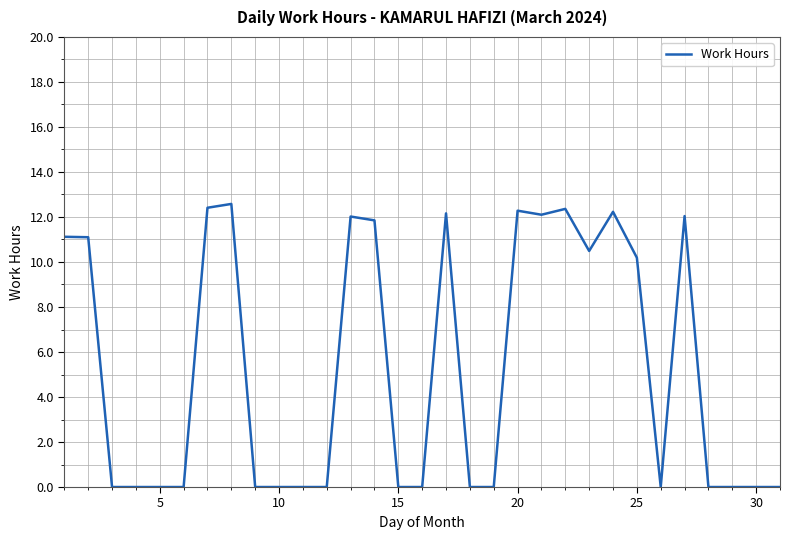

What is the maximum value shown in the chart?

12.6